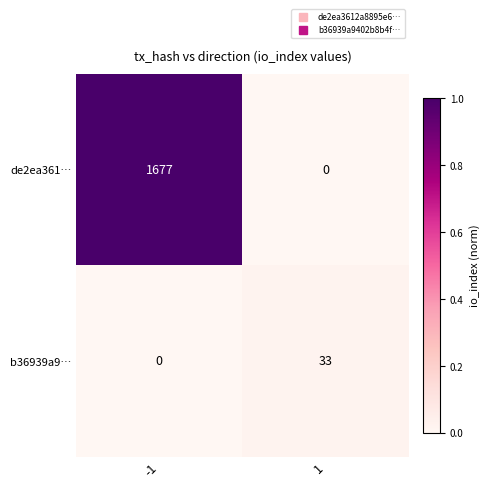

Which series changed the most between -1 and 1?

de2ea361…